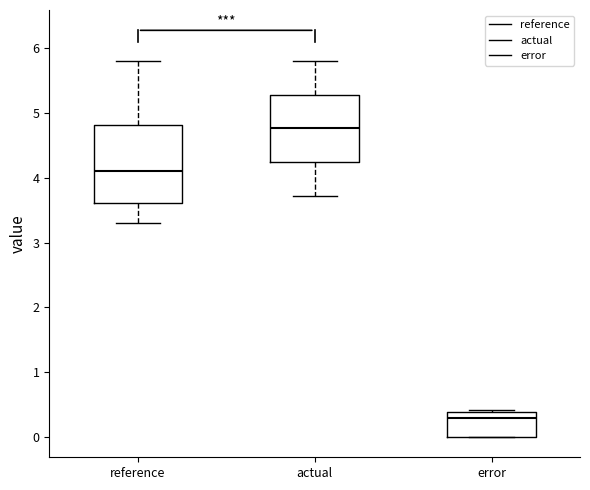

Which box has the highest median line?

actual